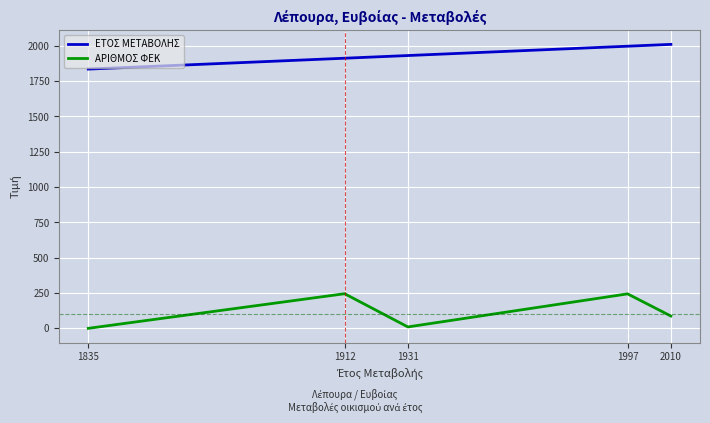

Which series has the largest total across all categories?

ΕΤΟΣ ΜΕΤΑΒΟΛΗΣ